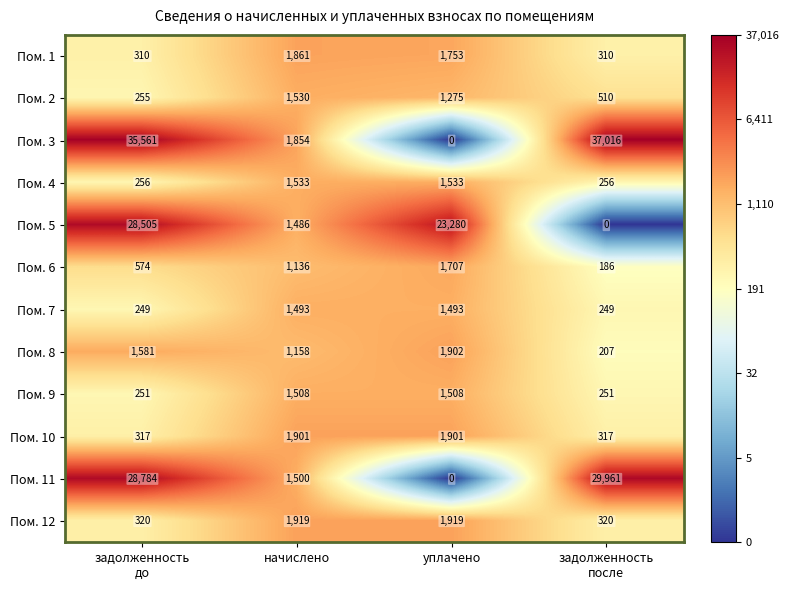

What is the sum of all Пом. 5 values?

53271